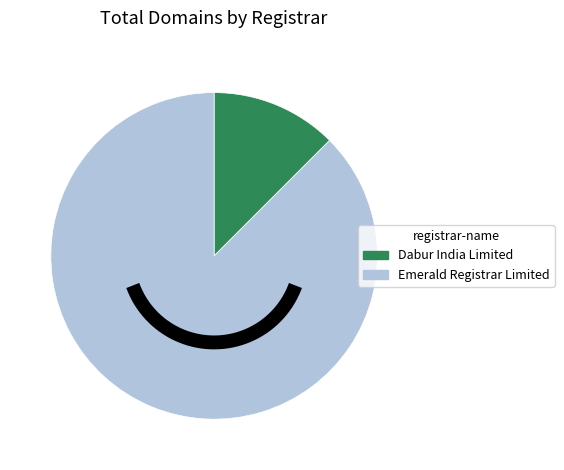

Is there any slice that represents more than half of the pie?

Yes